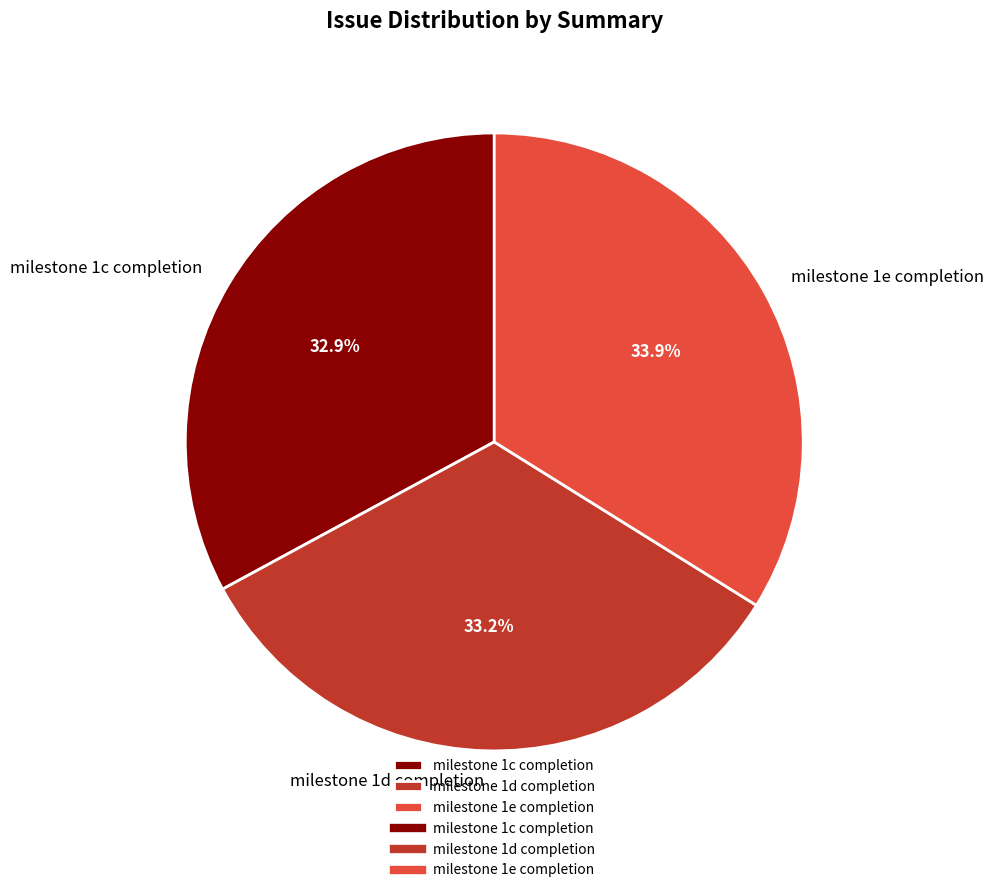

To the nearest percent, what portion does milestone 1d completion represent?

33%